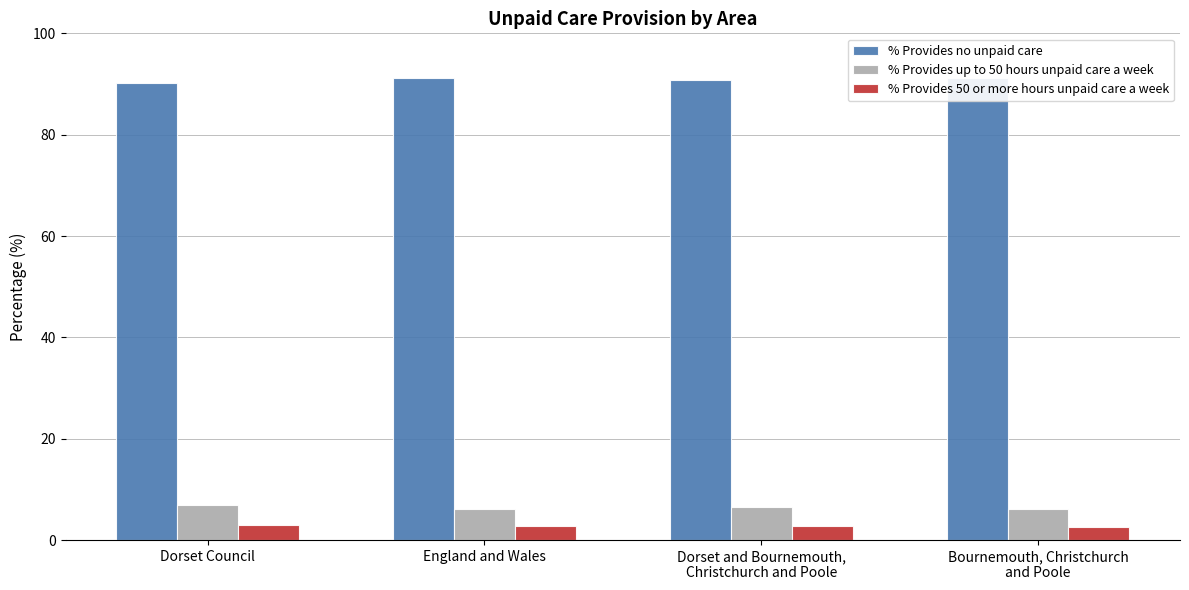

Which series has the largest range (max minus min)?

% Provides no unpaid care